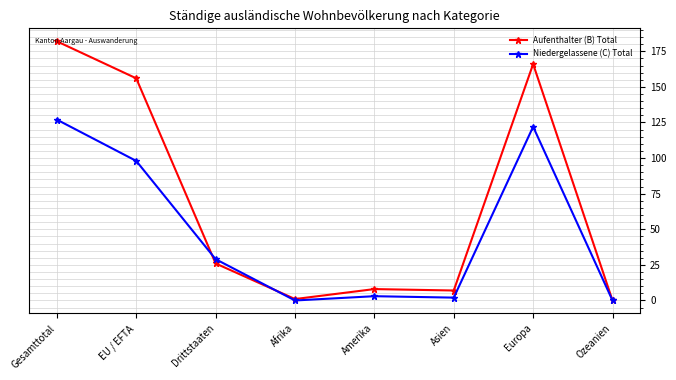

What is the sum of all Aufenthalter (B) Total values?

546